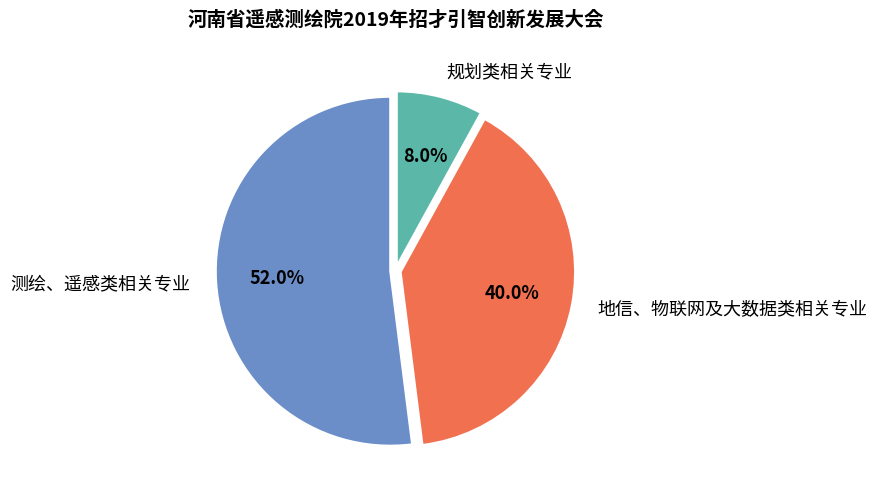

To the nearest percent, what is the difference between the 测绘、遥感类相关专业 and 规划类相关专业 slice percentages?

44%